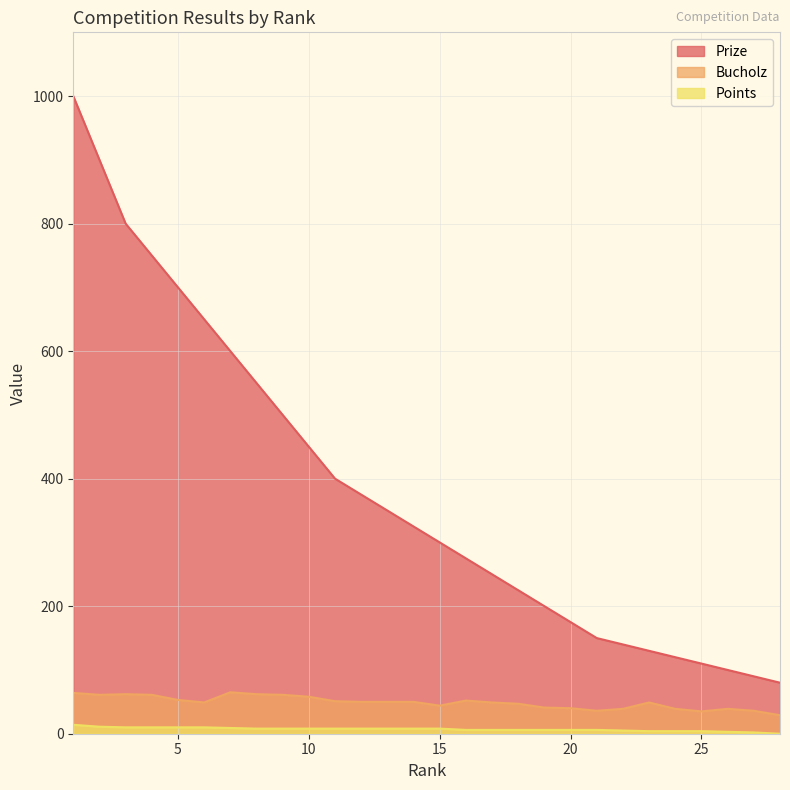

What is the value of the Points point at the 21st from the left?

6